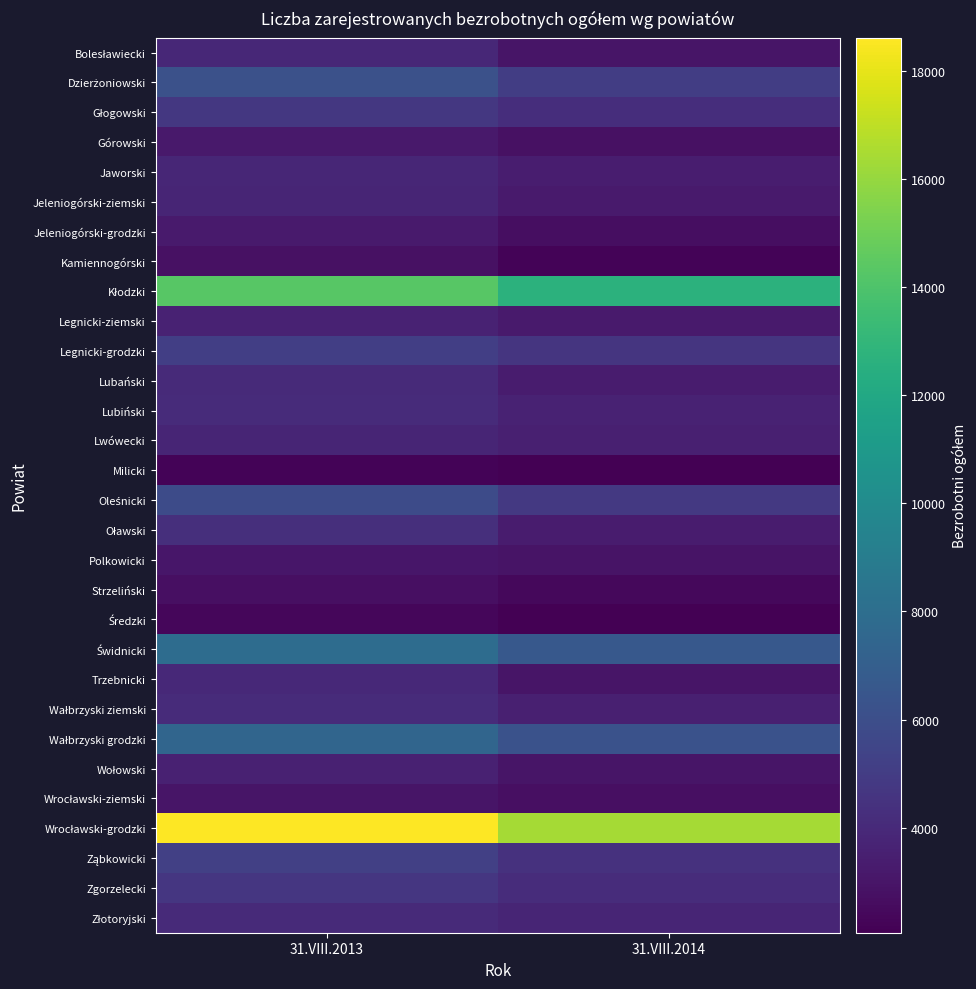

Between 31.VIII.2013 and 31.VIII.2014, which series saw the biggest shift?

Wrocławski-grodzki